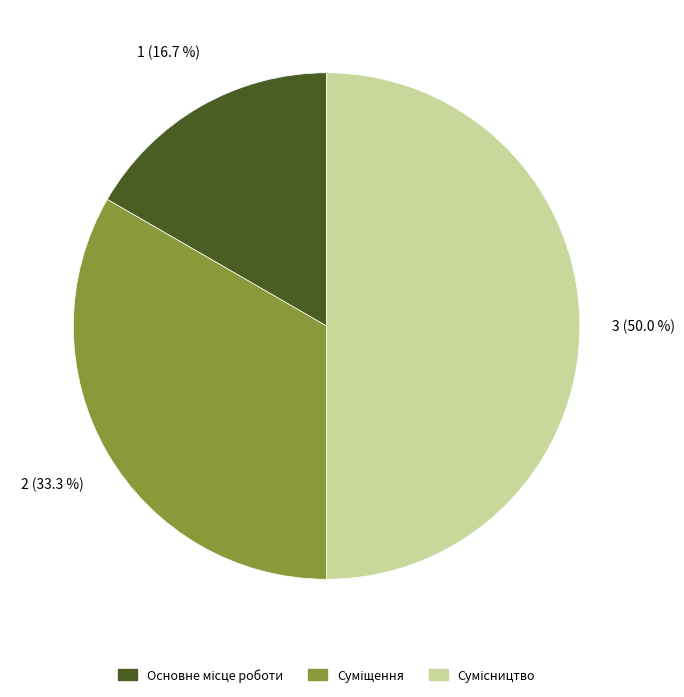

How many slices are in this pie chart?

3